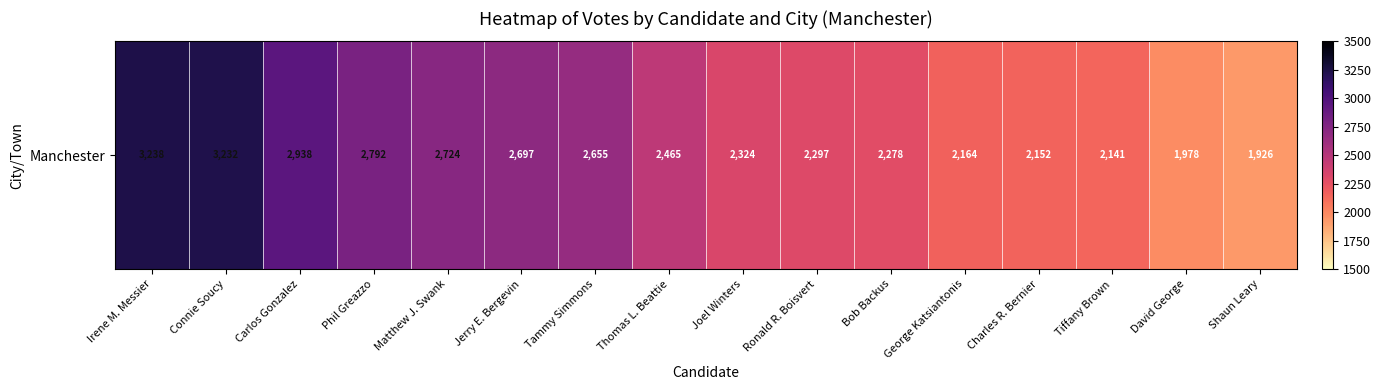

Reading right to left, transcribe all the data shown in this chart.

1926	1978	2141	2152	2164	2278	2297	2324	2465	2655	2697	2724	2792	2938	3232	3238